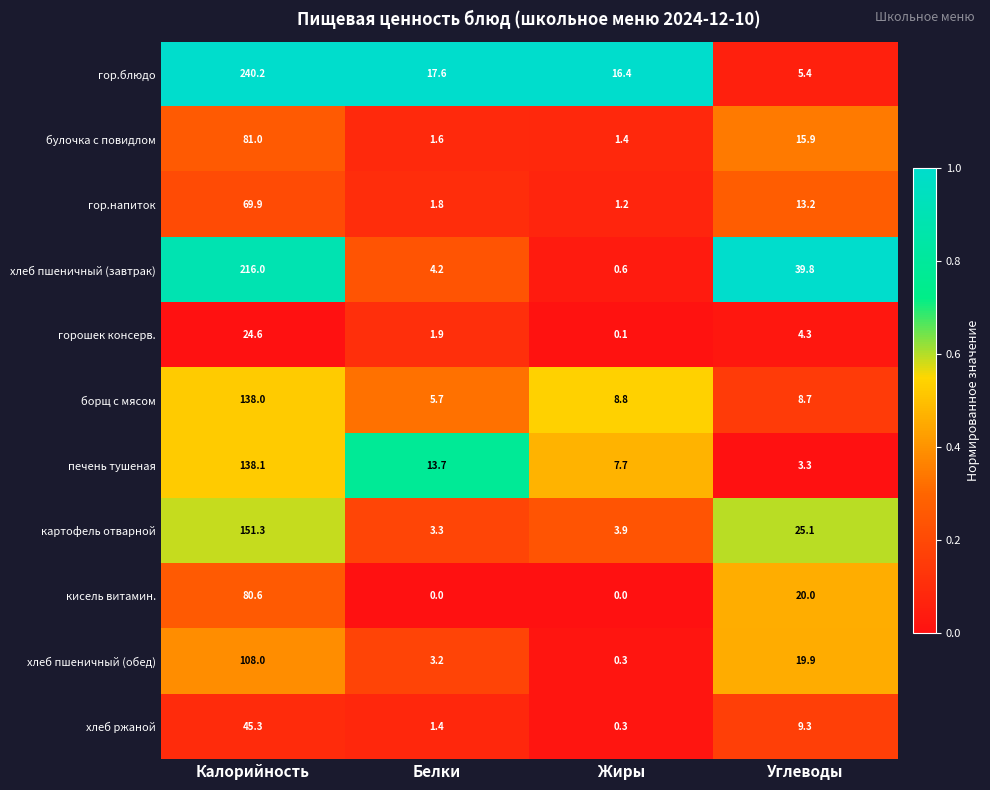

What value does the гор.напиток series have at Углеводы?

13.2